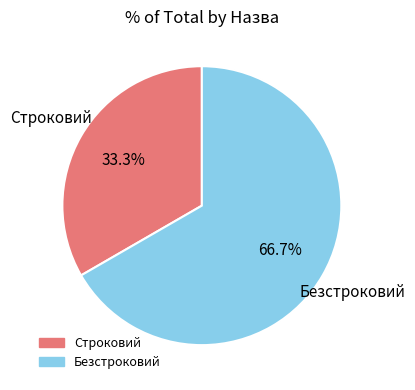

True or false: Безстроковий accounts for 52% of the total.

False